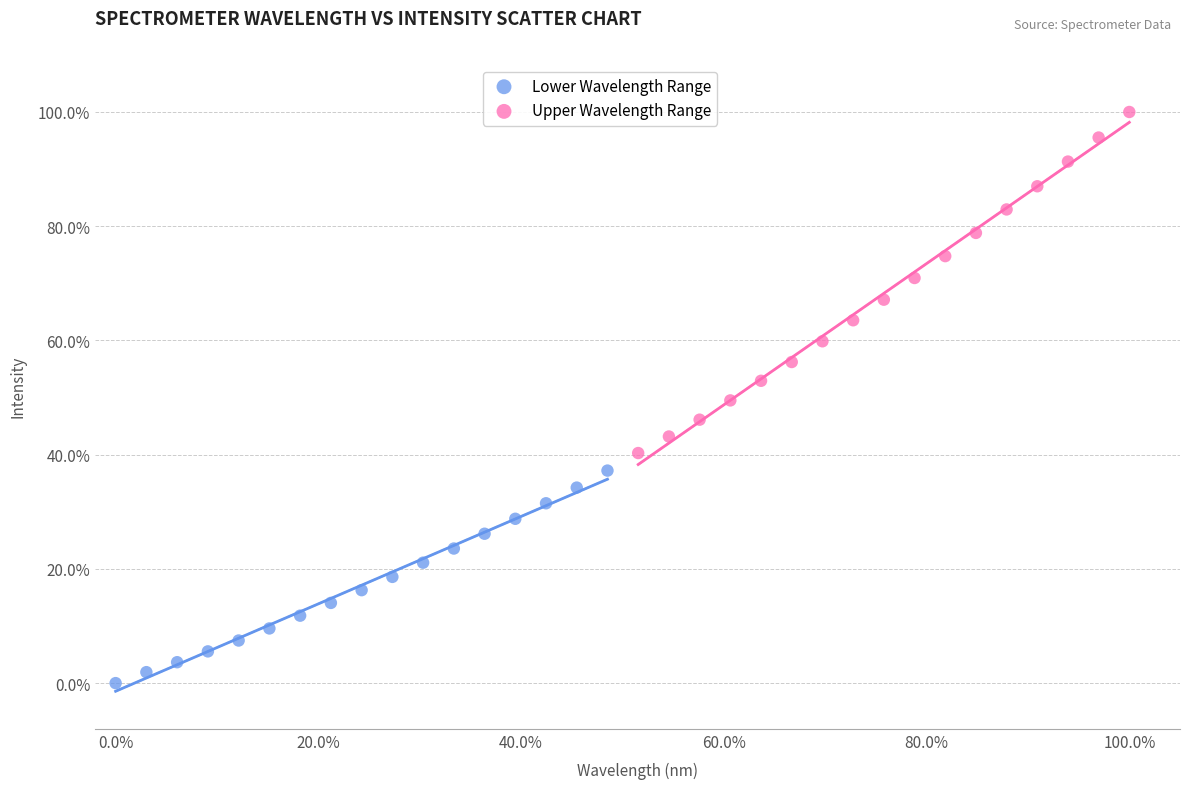

Which series has the largest Y range (max minus min)?

Upper Wavelength Range